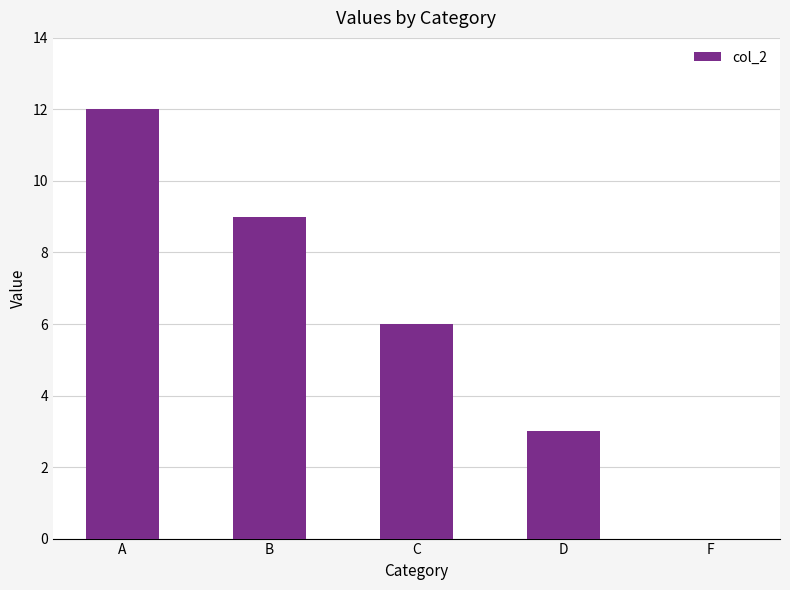

Is it true that the value at A is 20?

False